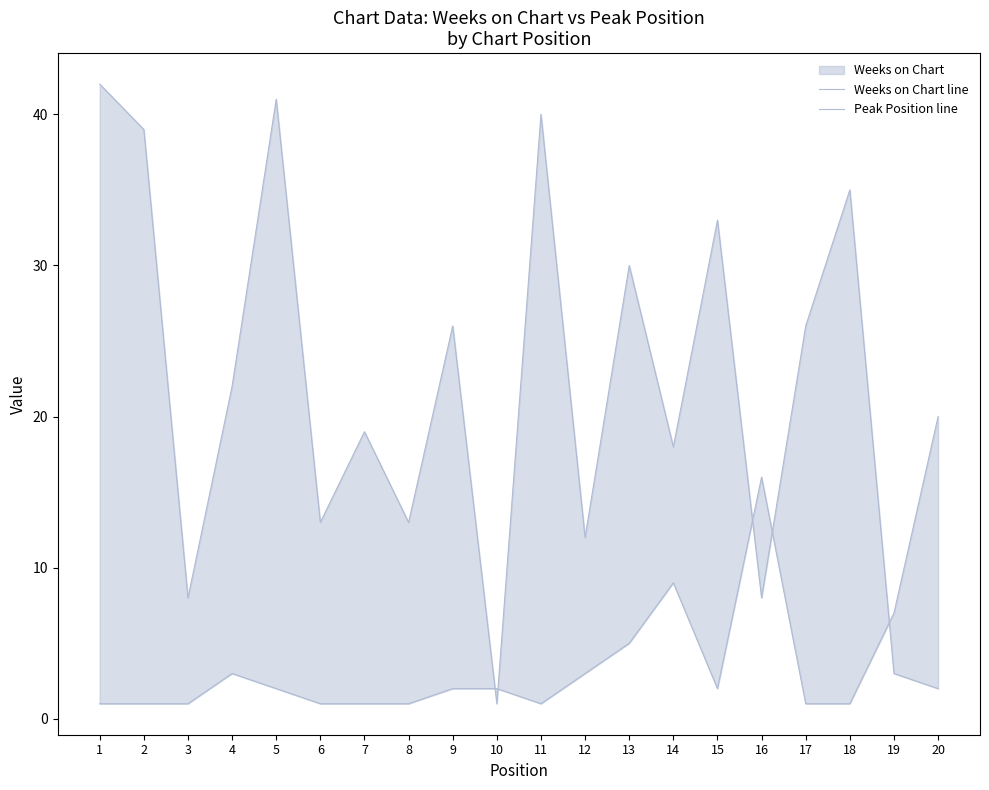

The Weeks on Chart line series shows 12 at 15. True or false?

False